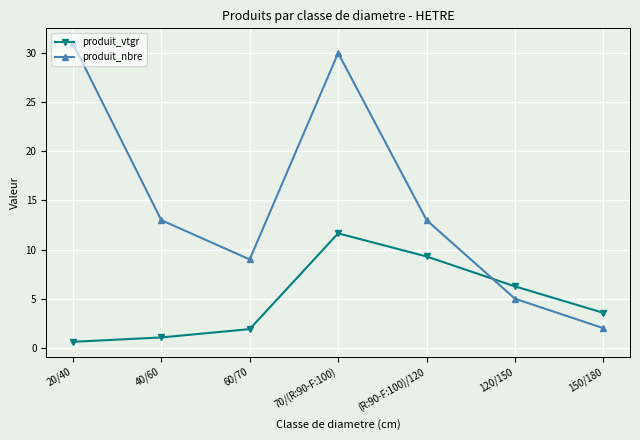

Which series has the largest total across all categories?

produit_nbre